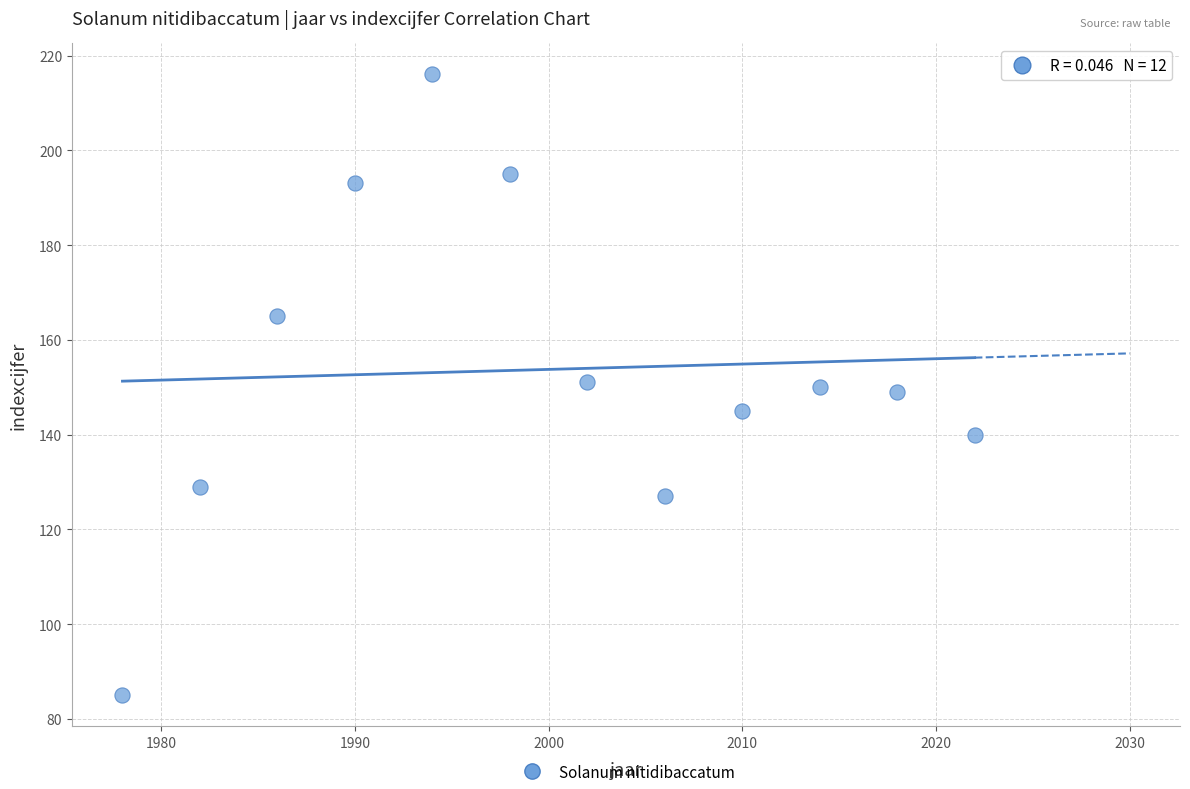

What is the range of Y values (max minus min)?

131